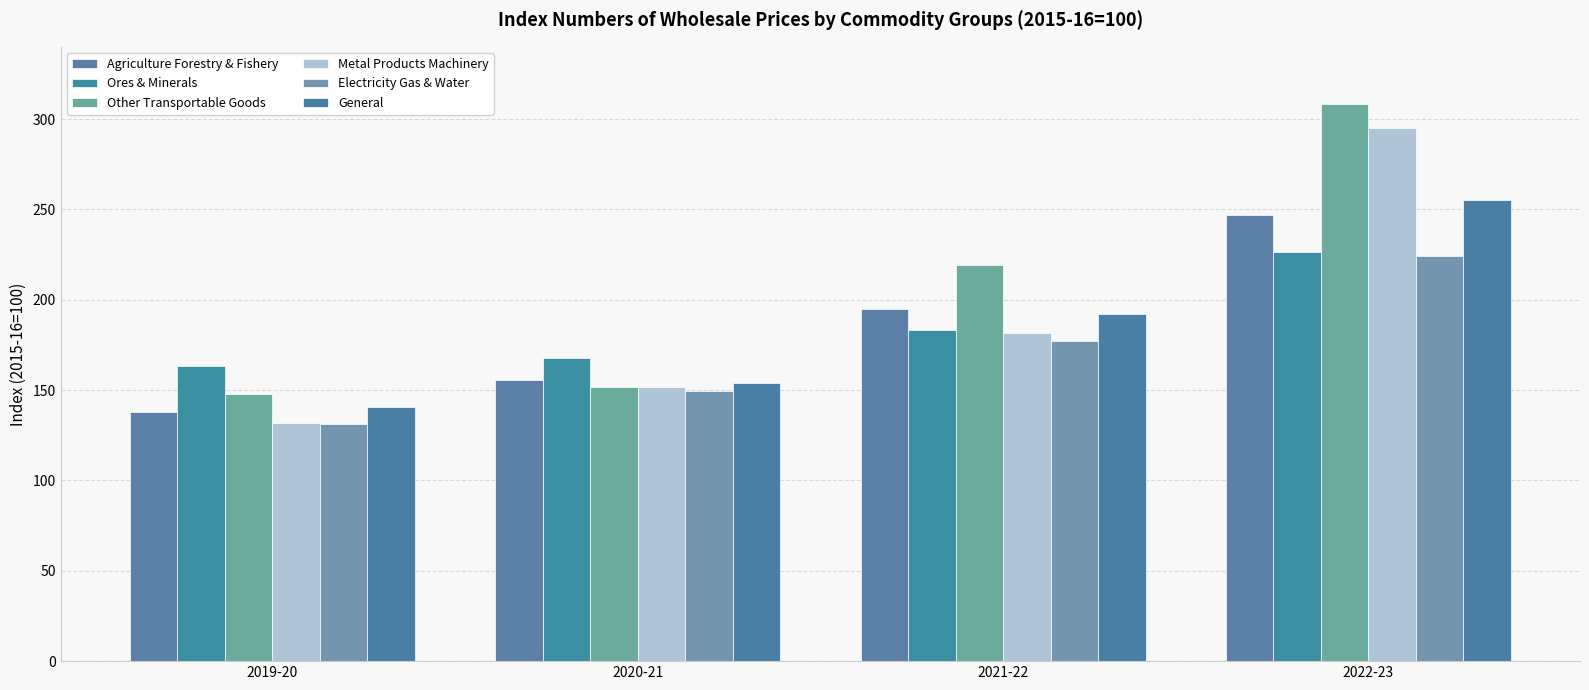

How many values in the General series are below 192?

2